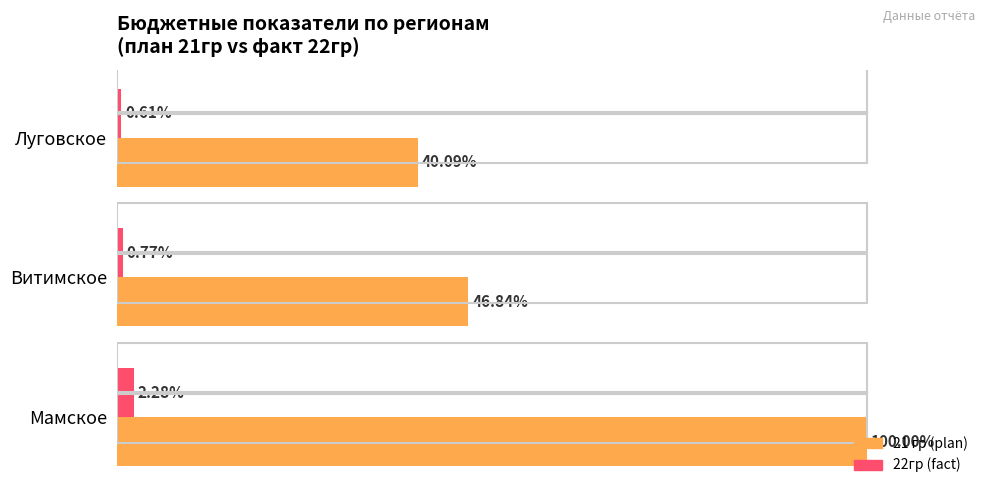

At which label does 22гр (fact) reach its minimum?

Луговское